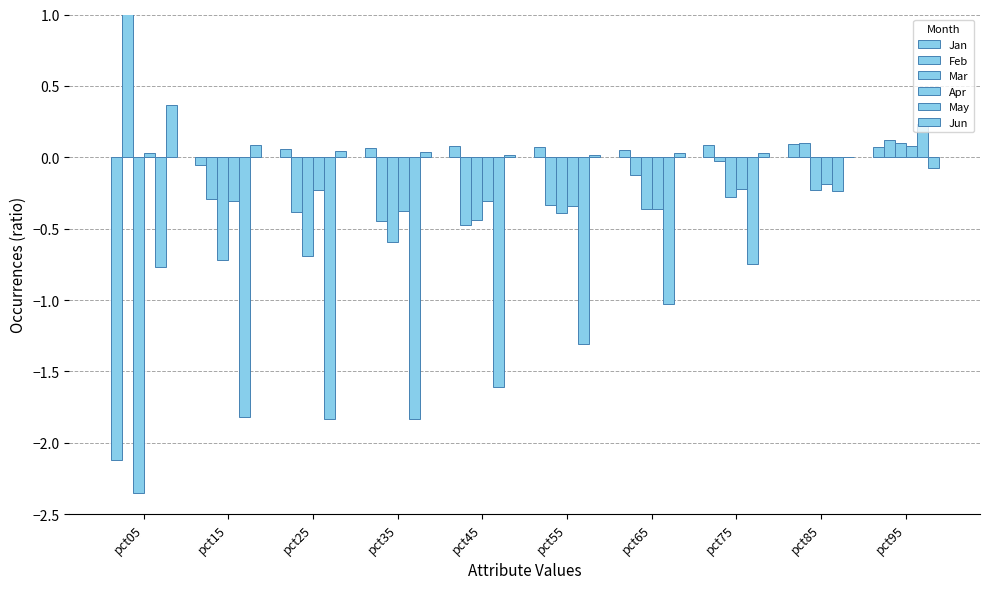

What are all the series names shown in the legend?

Jan, Feb, Mar, Apr, May, Jun